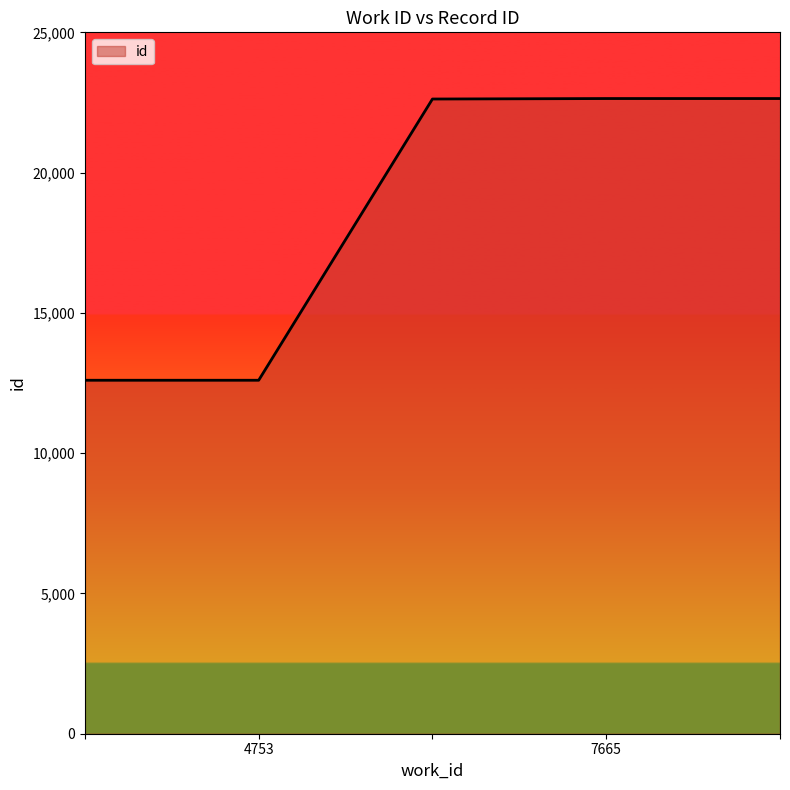

True or false: there are more than 2 points higher than both neighbors.

False